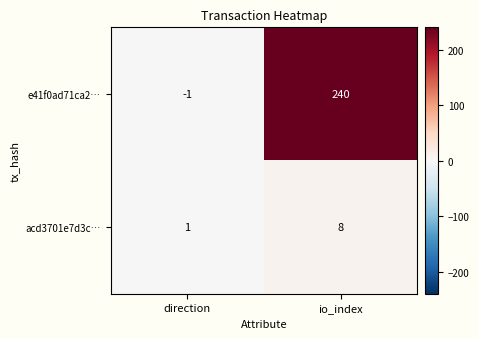

At which category is the sum across all series the highest?

io_index